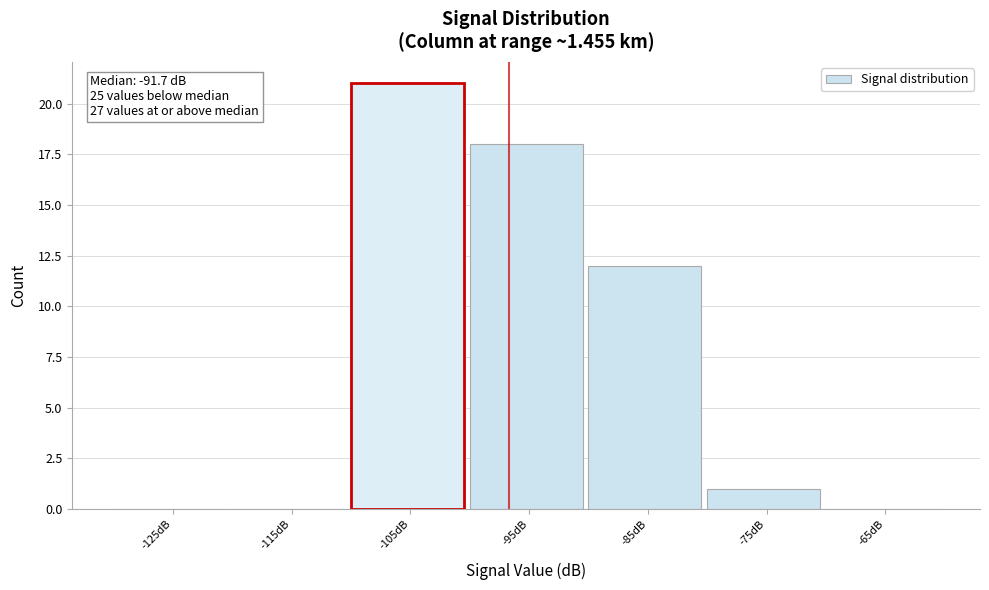

Reading right to left, list all the values displayed in this chart.

-65dB=0	-75dB=1	-85dB=12	-95dB=18	-105dB=21	-115dB=0	-125dB=0